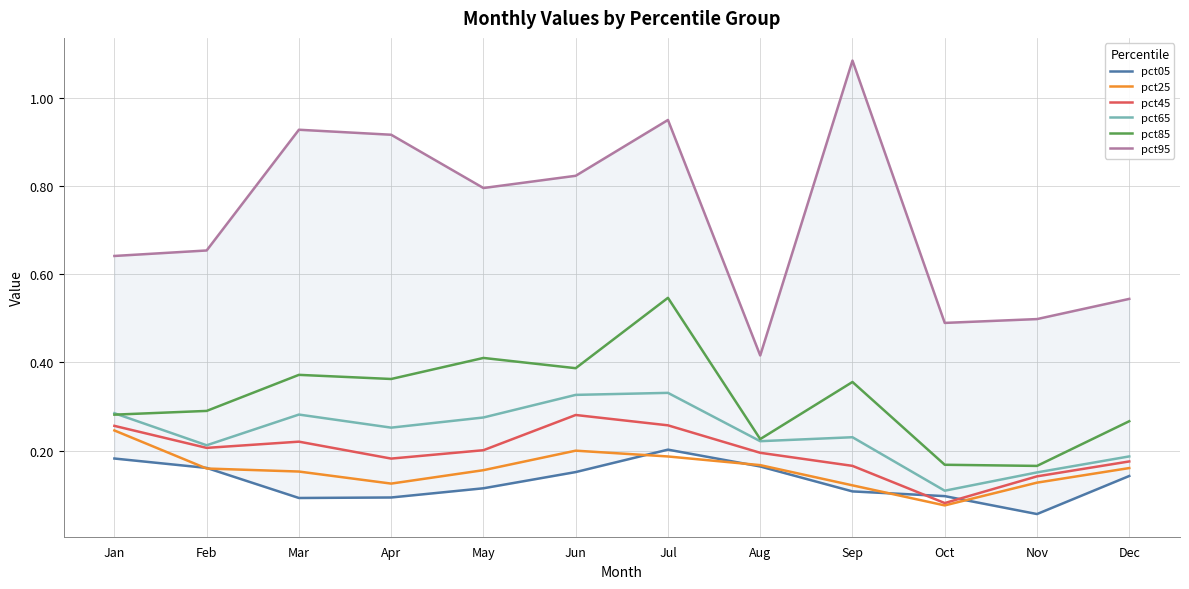

In pct85, how many points are lower than both neighbors (excluding endpoints)?

4